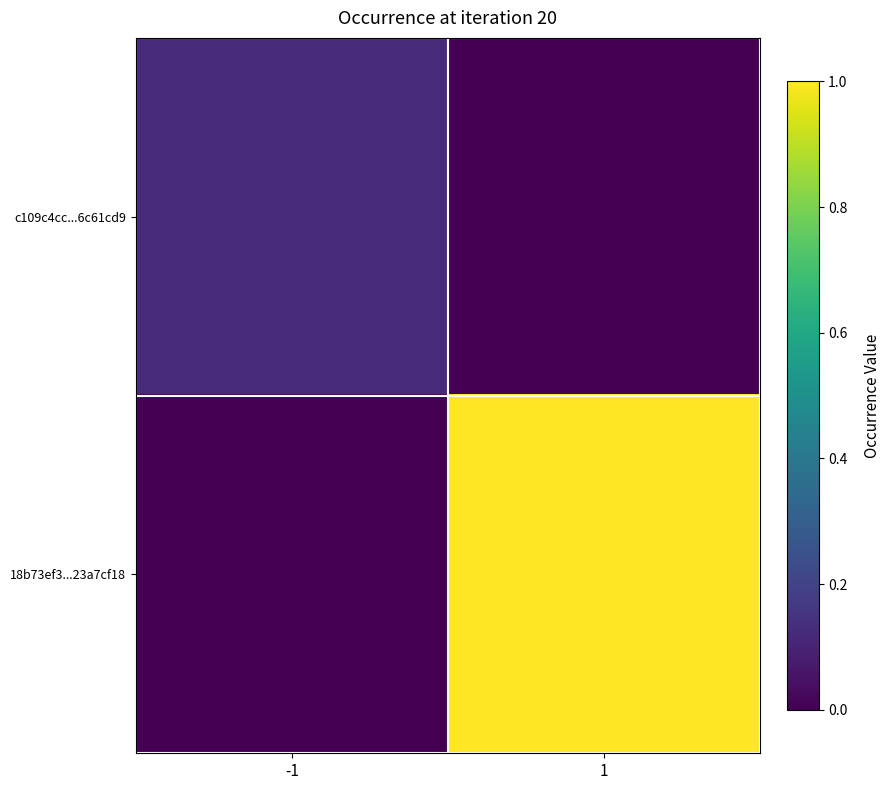

How many series are shown in this chart?

2